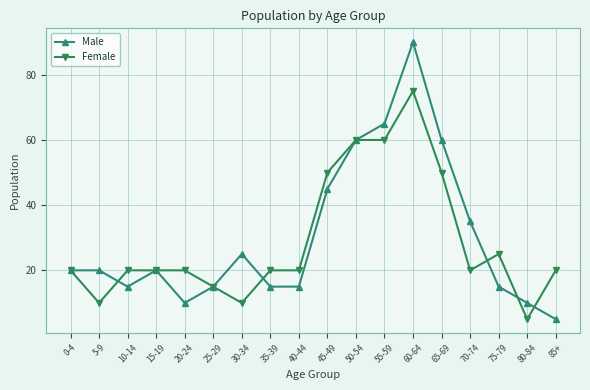

What is the difference between the maximum and minimum values in the Female series?

70